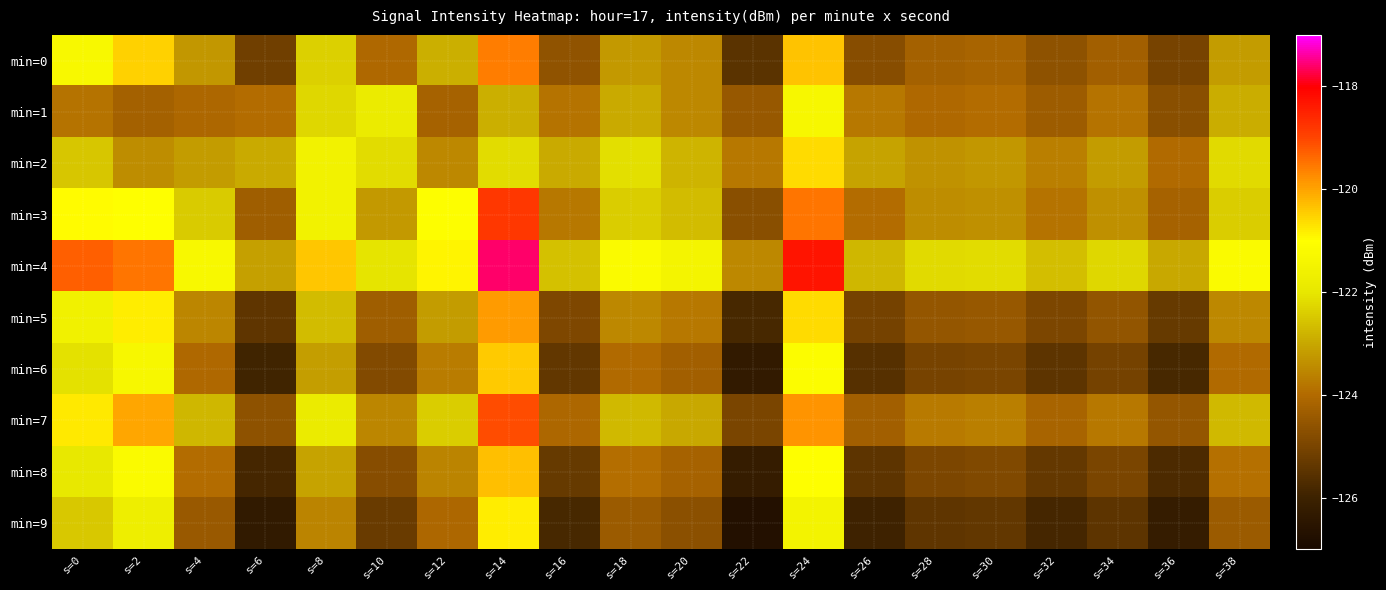

What is the spread (max minus min) of values at s=28?

3.2